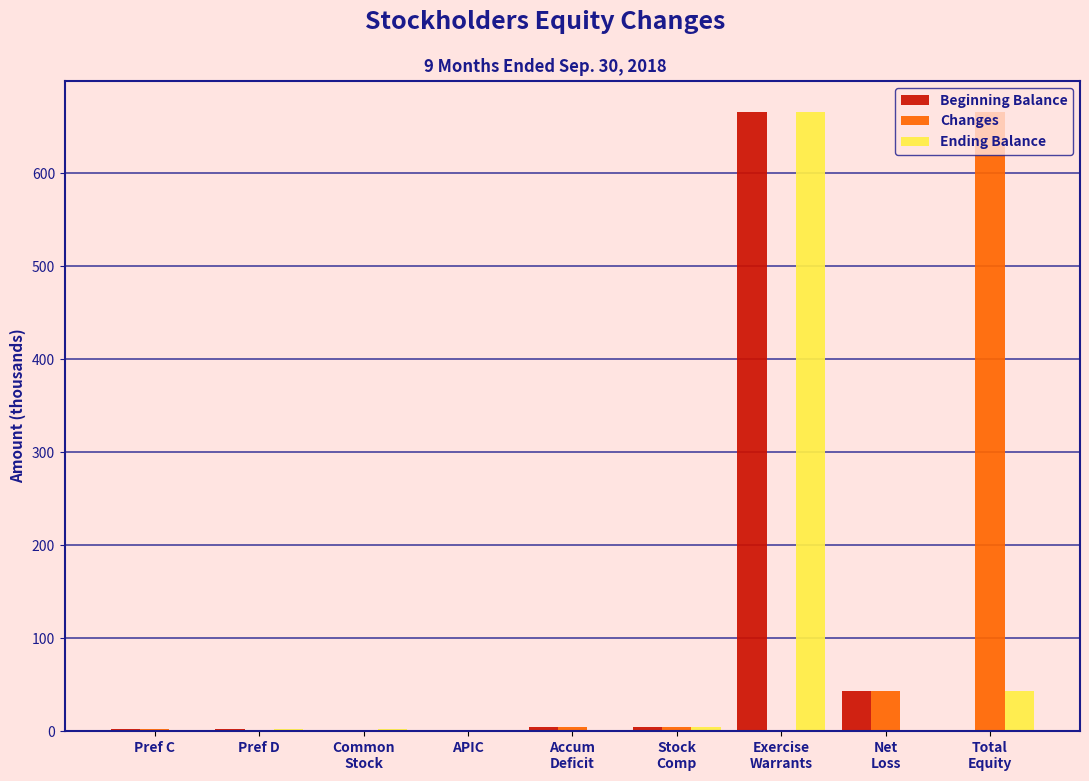

Is it true that Beginning Balance equals 331 at APIC?

False